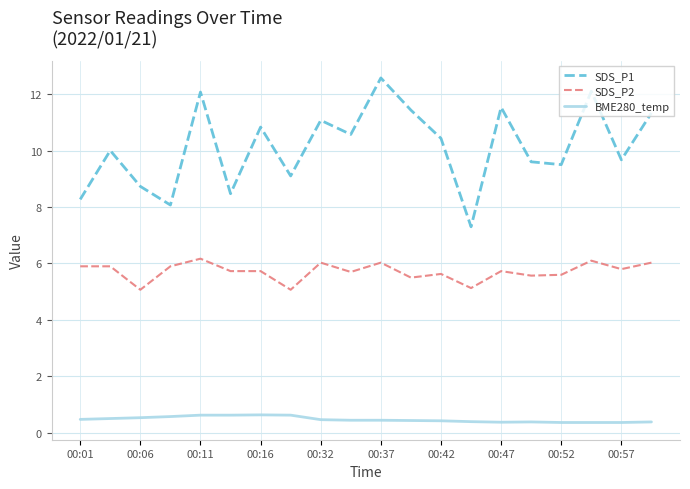

Which series has the widest spread of values?

SDS_P1